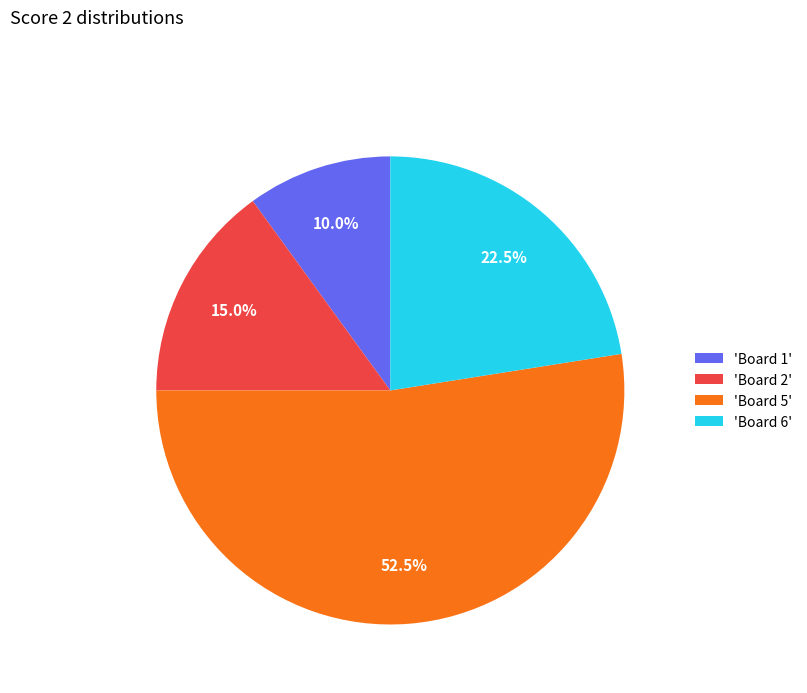

What percentage is NOT represented by 'Board 5'?

47.5%